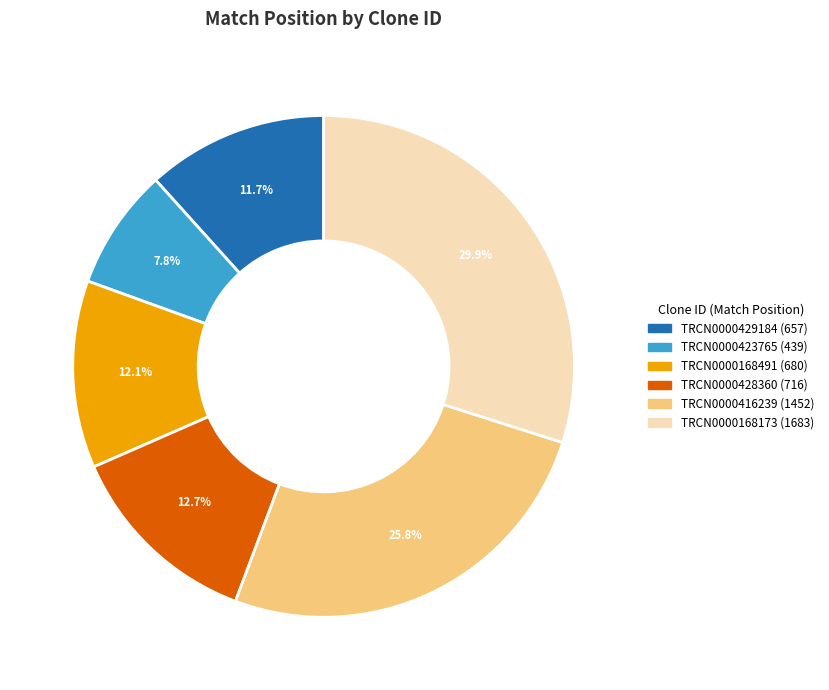

Between TRCN0000428360 and TRCN0000423765, which is larger?

TRCN0000428360